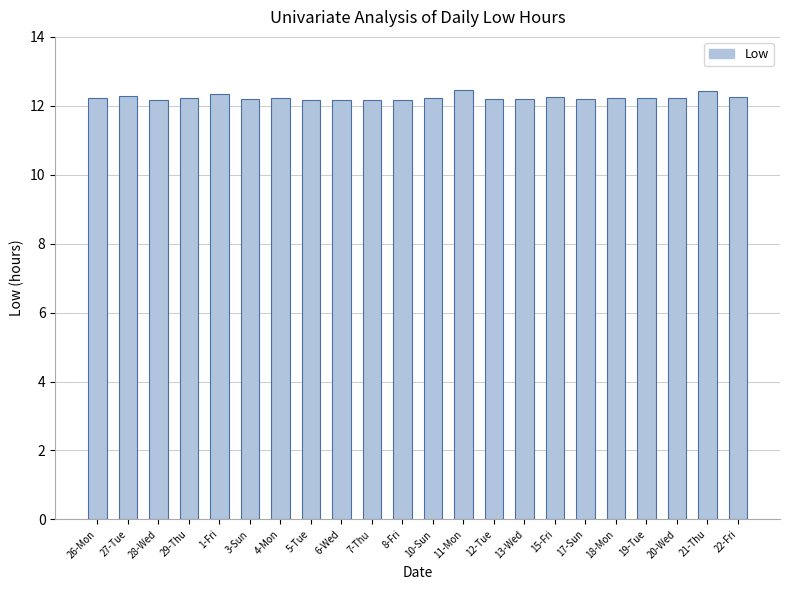

What value does the data have at 8-Fri?

12.2